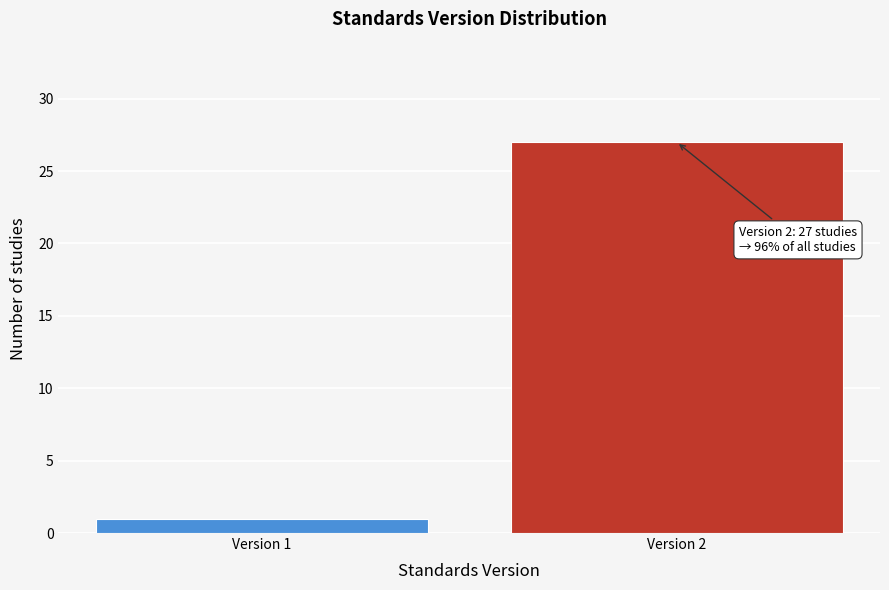

Reading right to left, what are all the values shown in this chart?

Version 2=27	Version 1=1